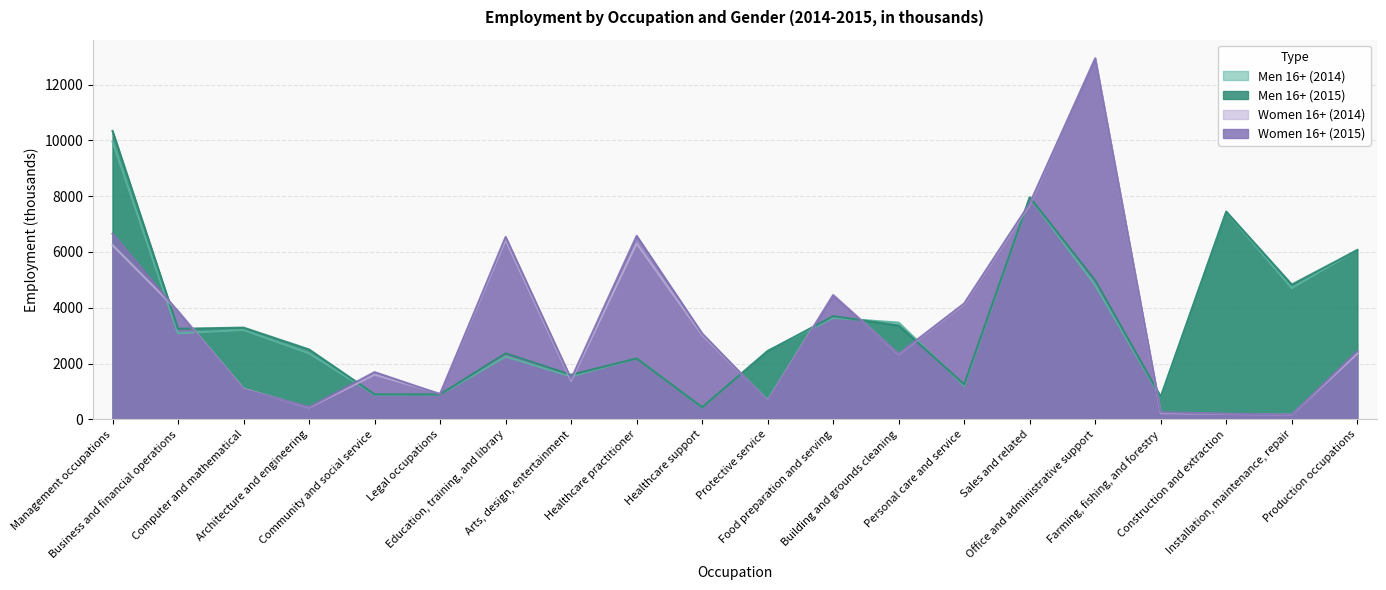

How many intersections are there between Men 16+ (2014) and Women 16+ (2014)?

12